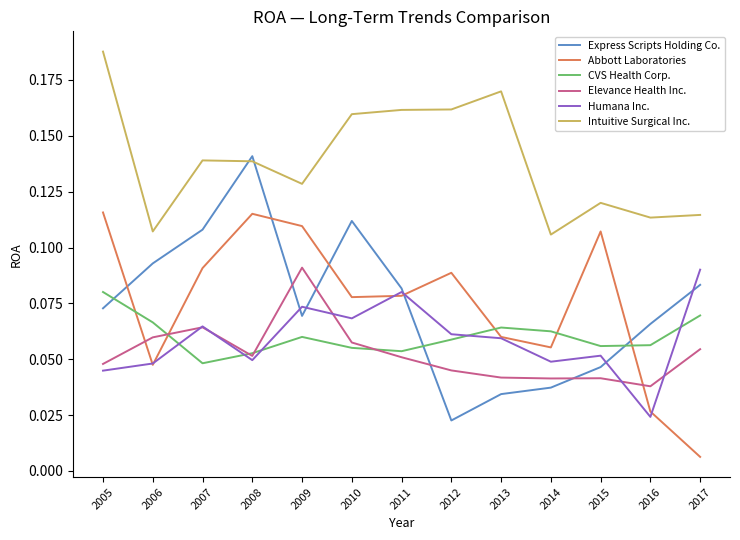

At which category does the chart reach its minimum across all series?

2017